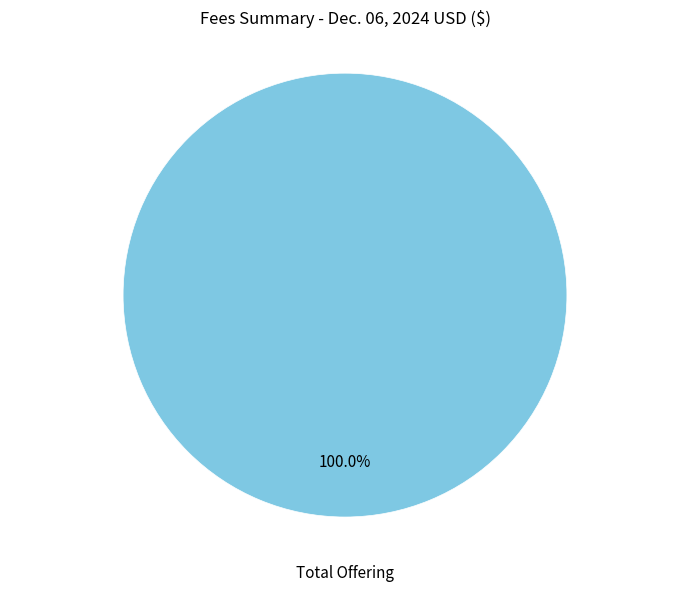

Rank the categories by value from highest to lowest.

Total Offering